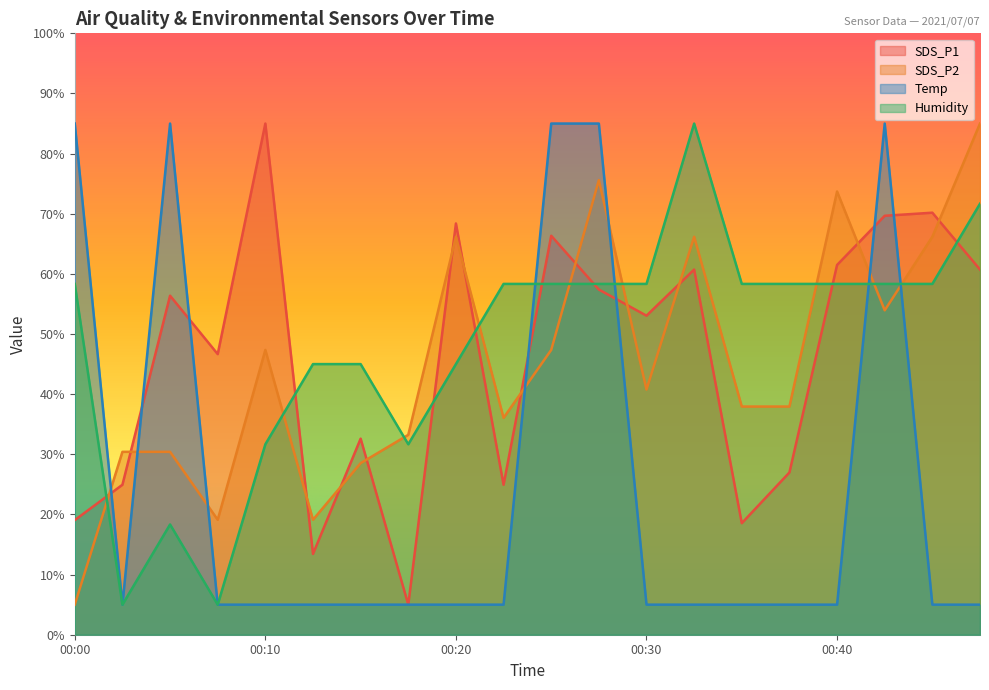

At which category does the chart reach its minimum across all series?

00:18